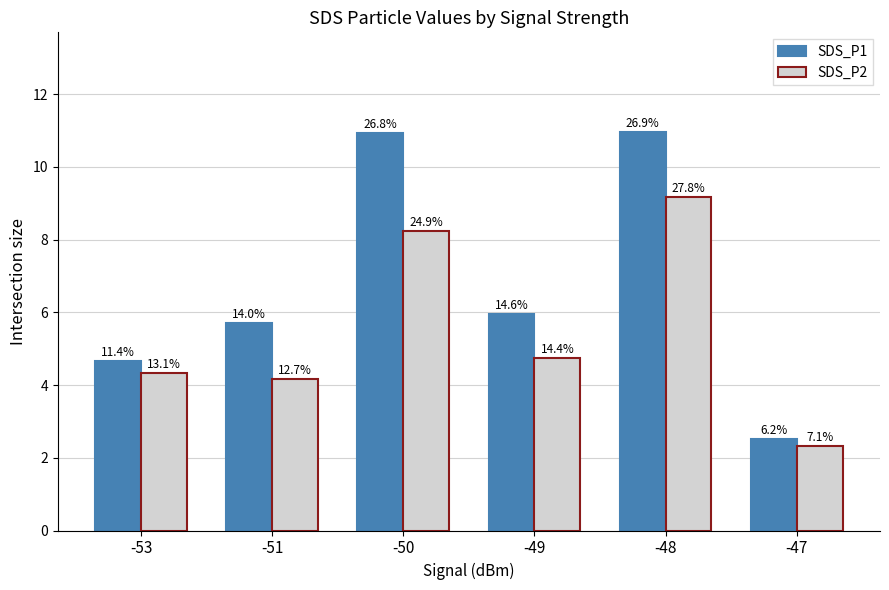

Does the chart contain any negative values?

No